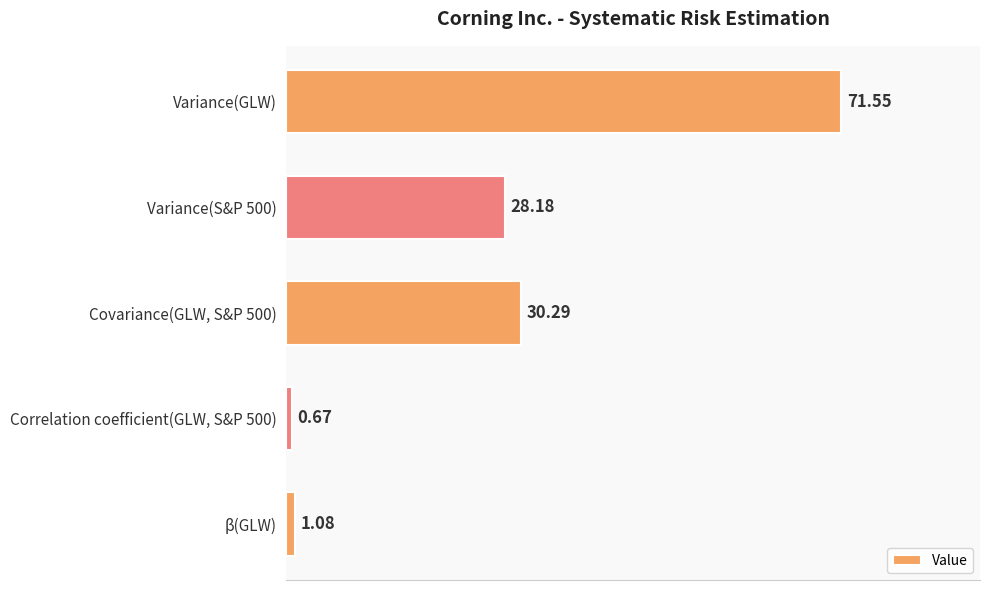

Which category has the highest value across all series?

Variance(GLW)